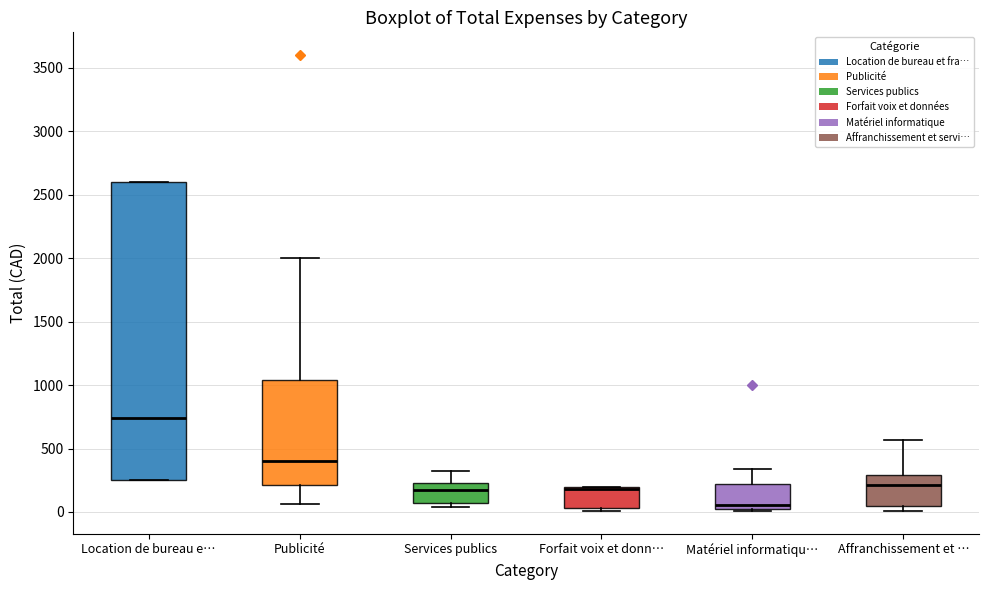

Where is the upper edge of the box for Services publics on the y-axis? The values are not printed on the chart, so give them approximately, as read against the axis.

250